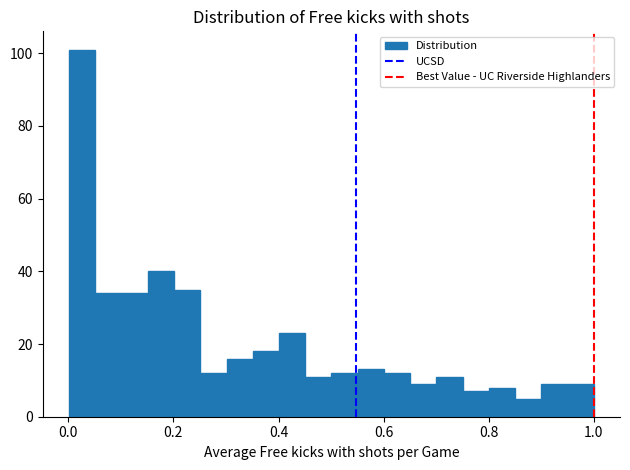

Read against the x-axis, roughly where is the centre of the tallest bar?

0.02